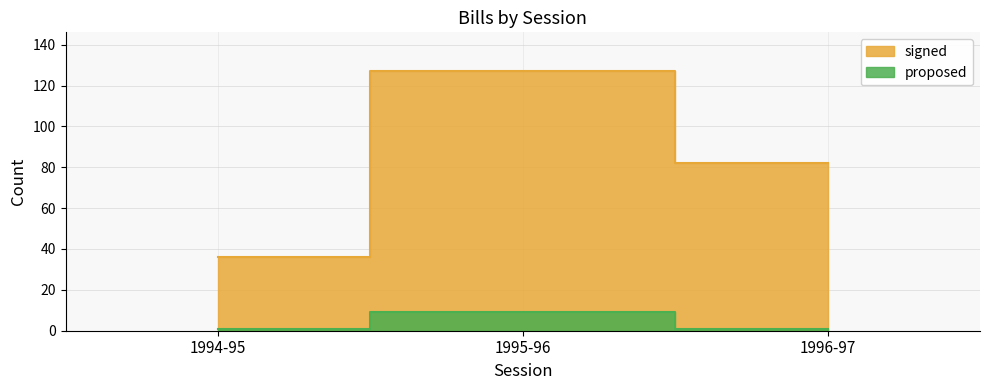

List the series in order of their peak value, highest first.

signed, proposed